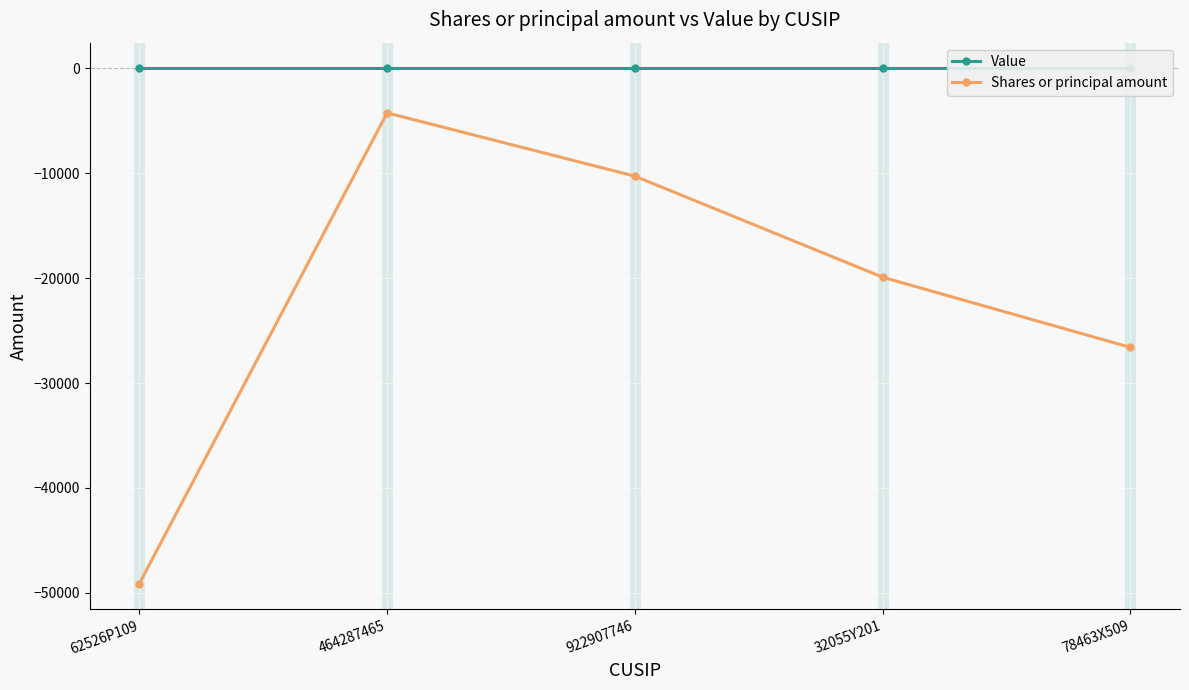

List the series in order of their peak value, highest first.

Value, Shares or principal amount